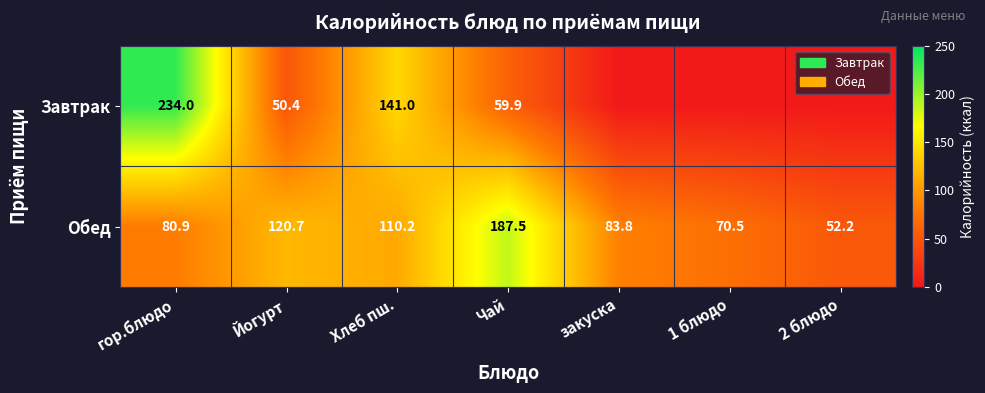

Rank the series at гор.блюдо from lowest to highest value.

Обед, Завтрак